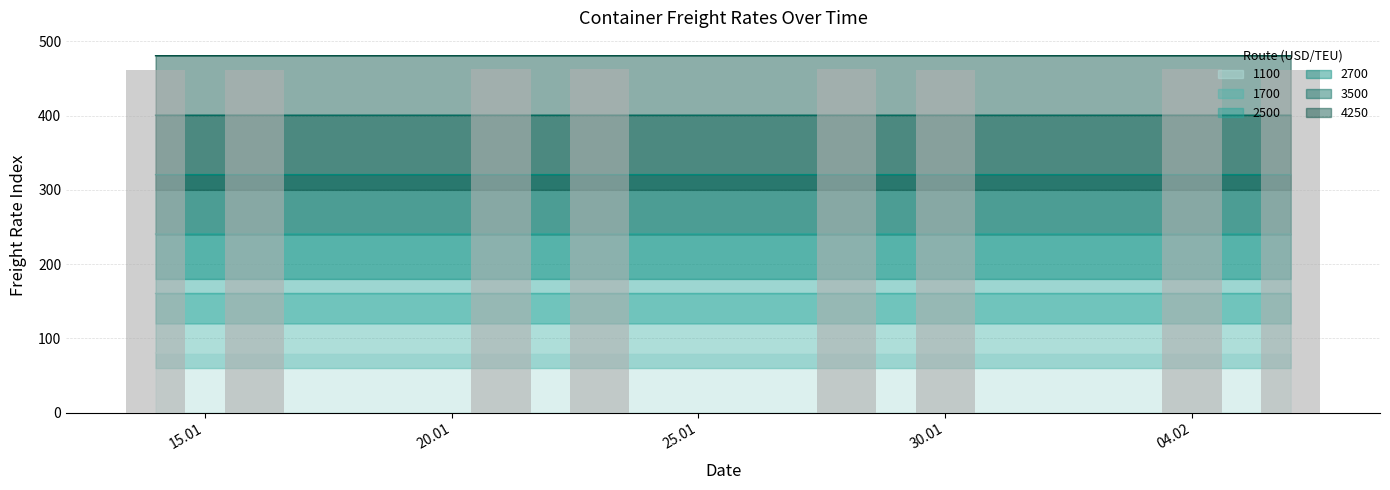

Count the number of data series in this chart.

6